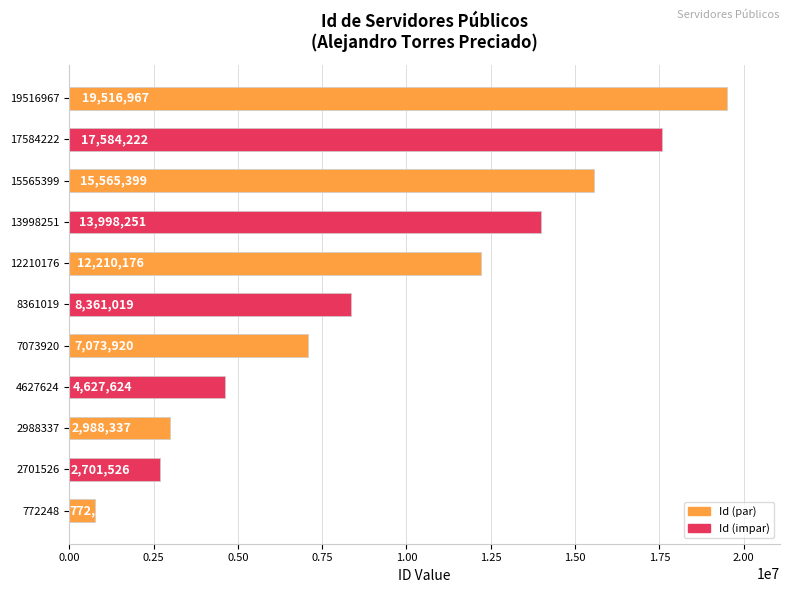

List the labels in order of value, largest first.

19516967, 17584222, 15565399, 13998251, 12210176, 8361019, 7073920, 4627624, 2988337, 2701526, 772248